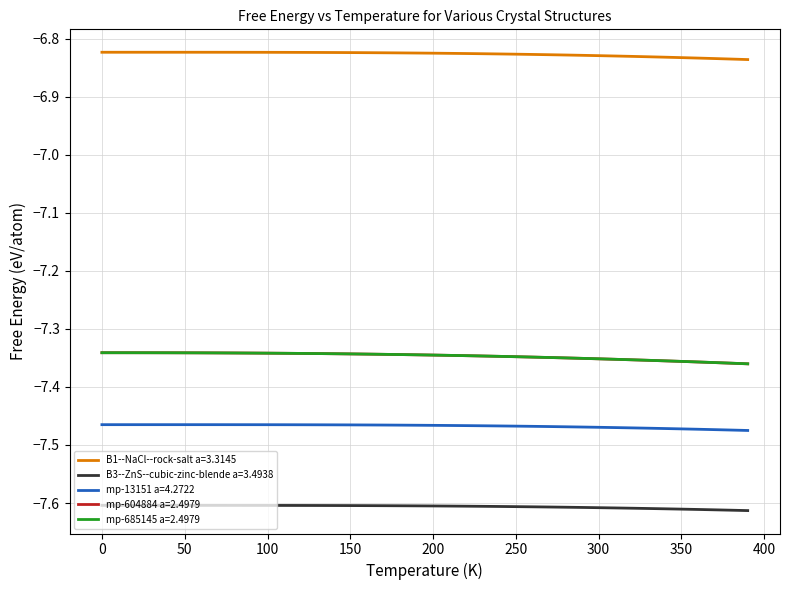

What are all the series names shown in the legend?

B1--NaCl--rock-salt a=3.3145, B3--ZnS--cubic-zinc-blende a=3.4938, mp-13151 a=4.2722, mp-604884 a=2.4979, mp-685145 a=2.4979